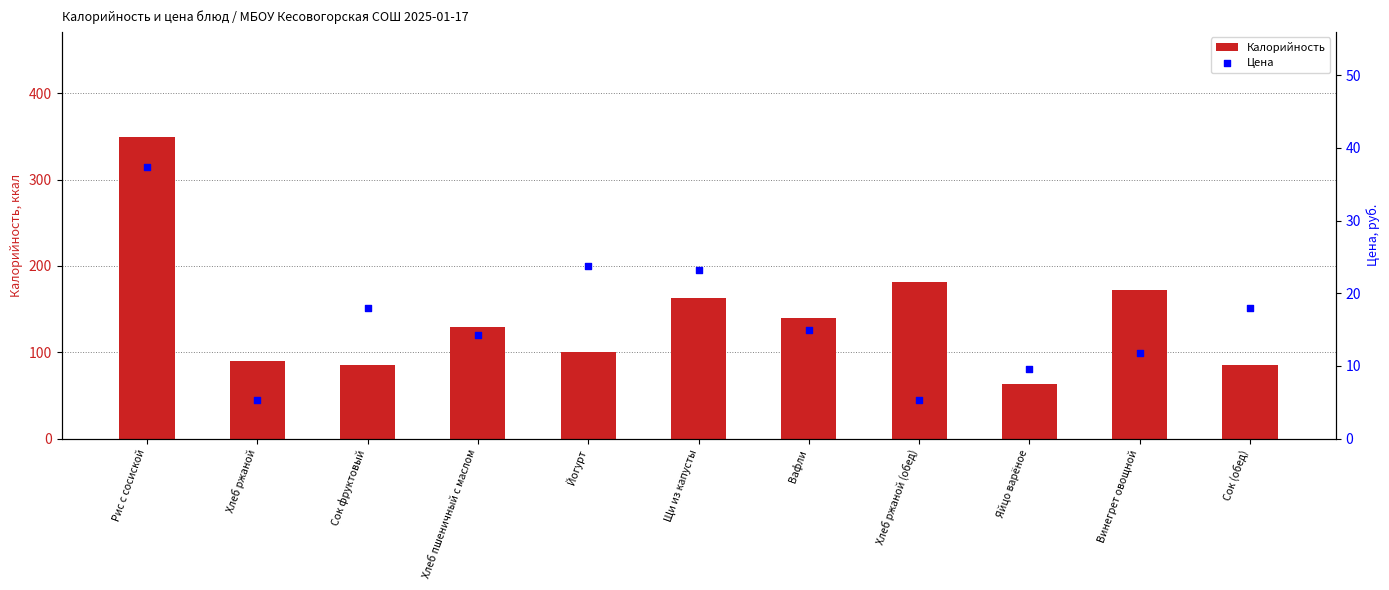

Which series contains the lowest Y value?

Цена